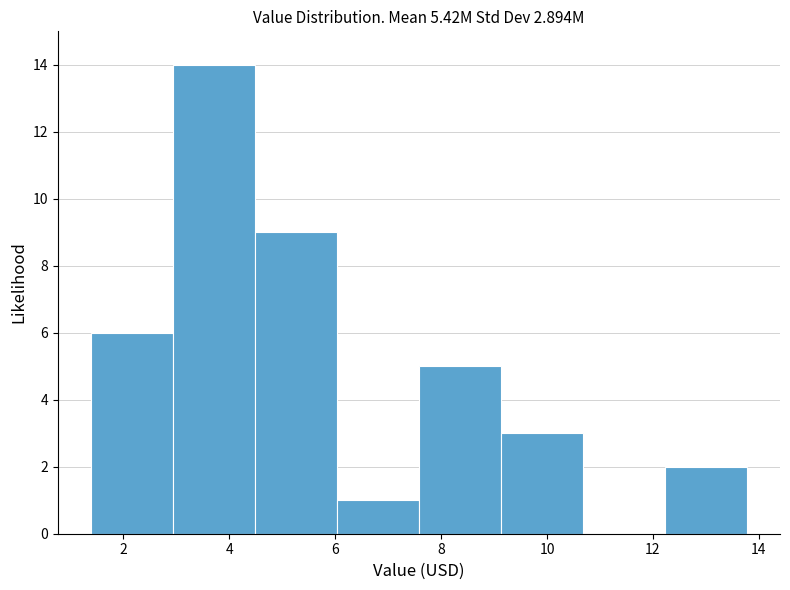

Over which range of the x-axis is the bar tallest?

3.0 to 4.4